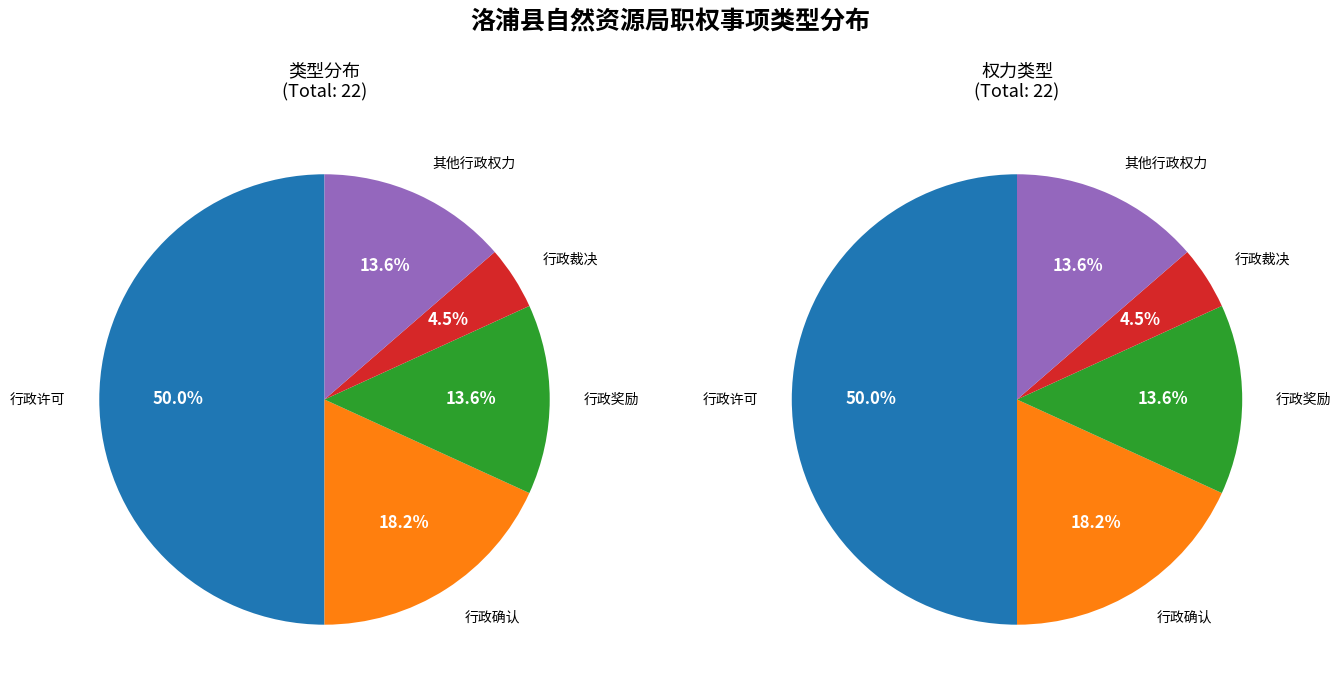

What is the largest slice in the pie chart?

行政许可